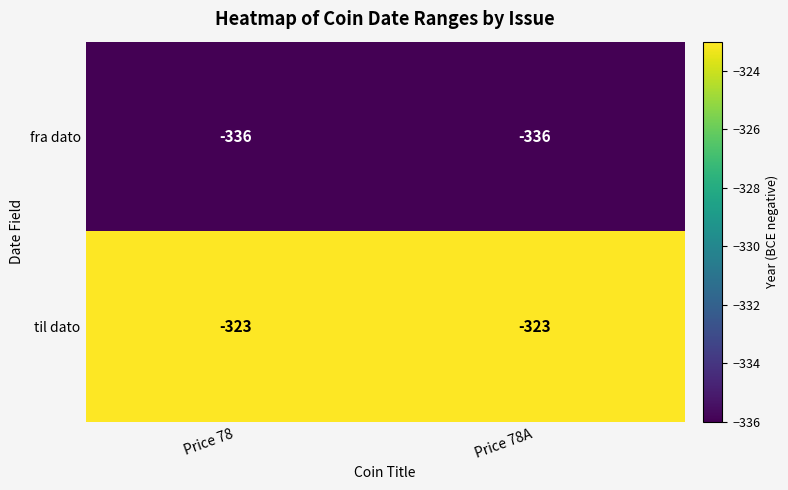

At which label is til dato closest to -323?

Price 78